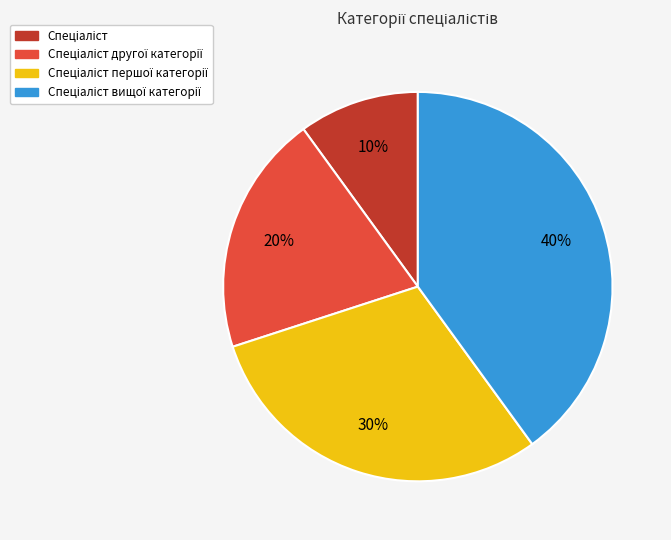

Is there any slice that represents more than half of the pie?

No